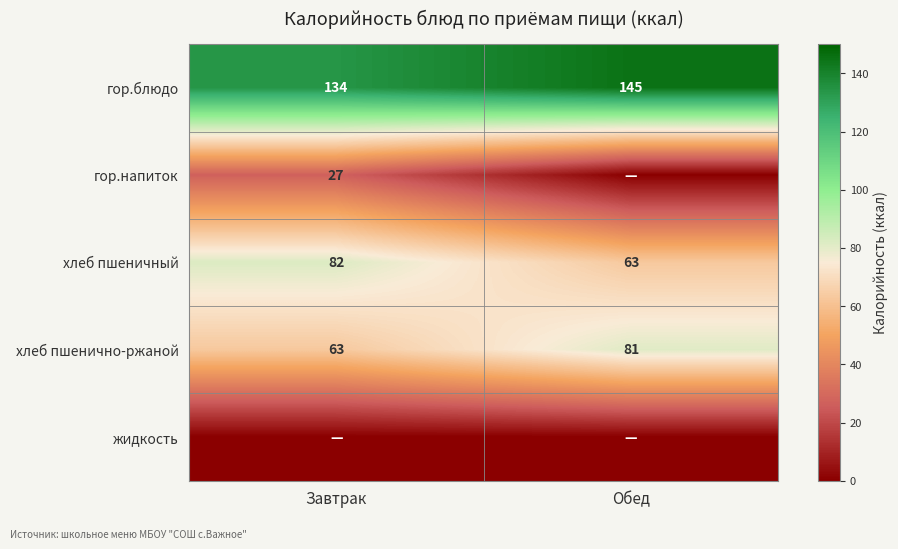

What is the greatest value displayed?

145